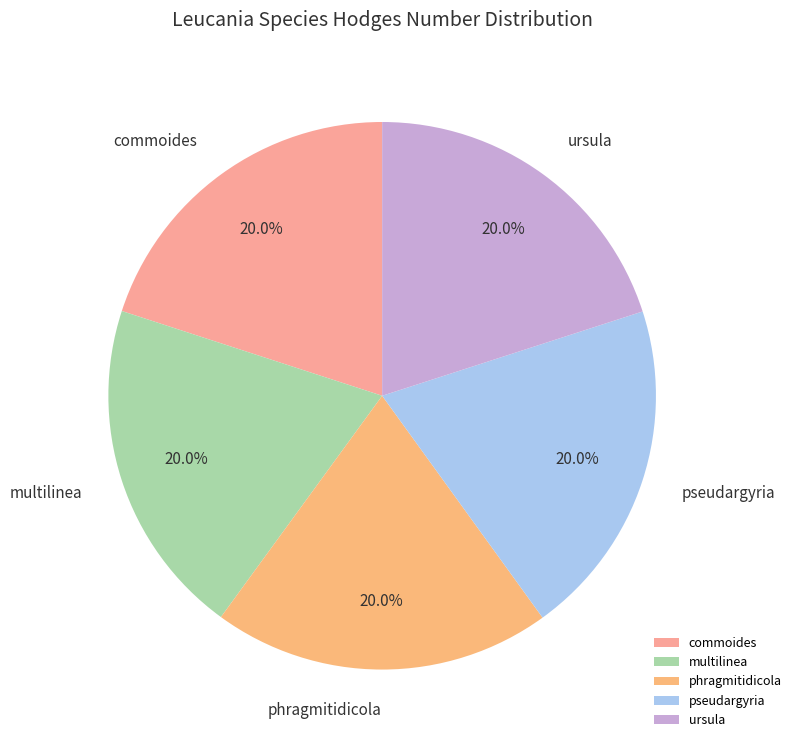

How many segments does this pie chart have?

5